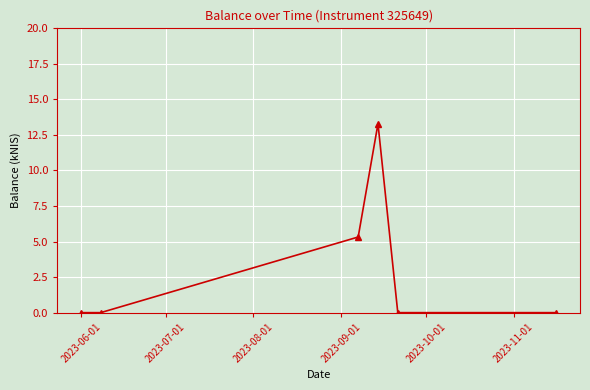

How many interior local peaks (higher than both neighbors) does the data have?

1